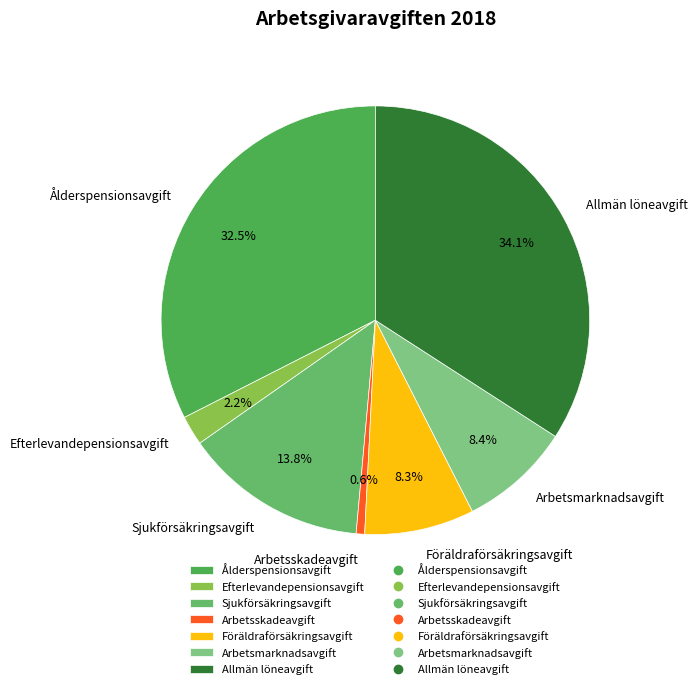

Which slice is the smallest?

Arbetsskadeavgift